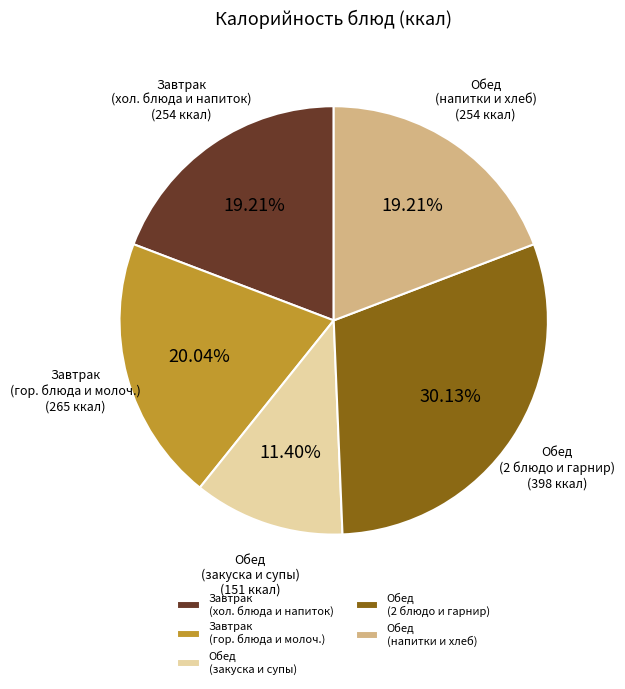

Which category has the biggest portion of the pie?

Обед (2 блюдо и гарнир)